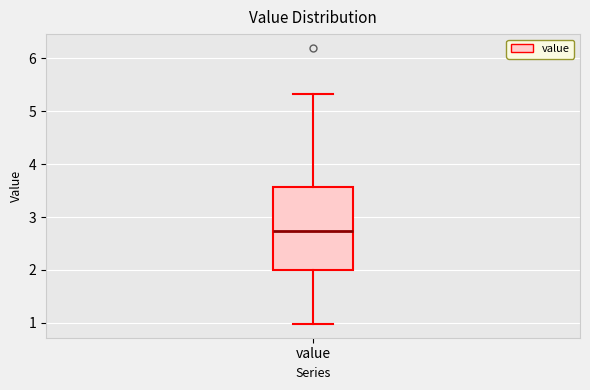

Transcribe this box plot: give where the median line is, the range the box spans, and where the two whiskers end, as read against the y-axis. The values are not printed on the chart, so give them approximately, as read against the axis.

median 2.7, box 2.0 to 3.6, whiskers 1.0 to 5.3